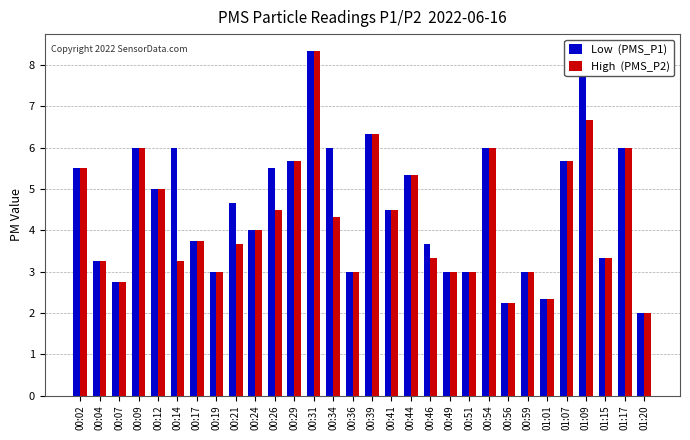

At which category does the chart reach its peak across all series?

00:31